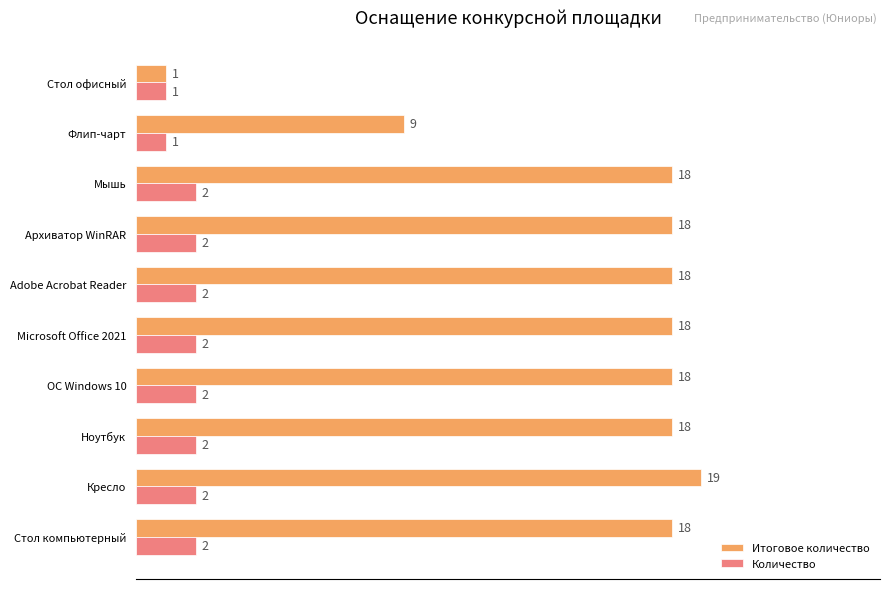

At which label is Итоговое количество closest to 10?

Флип-чарт